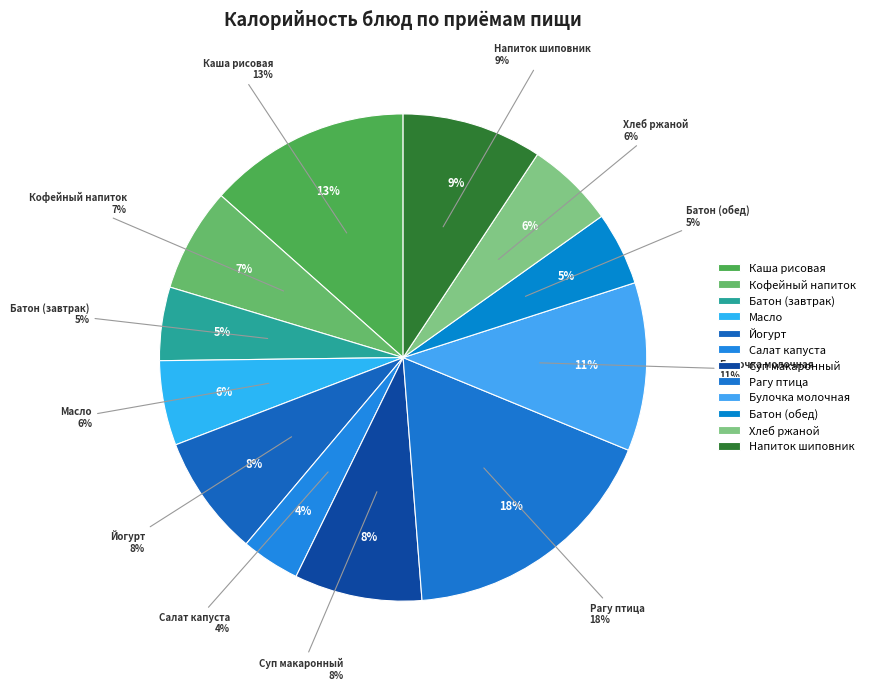

How many slices are in this pie chart?

12